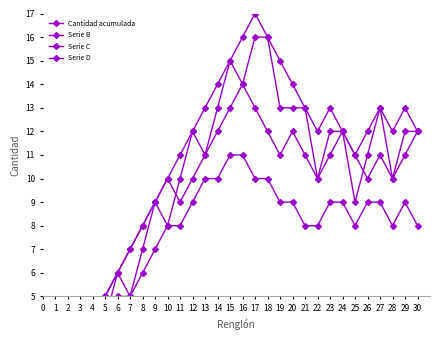

Is it true that Serie D equals 10 at 11?

True